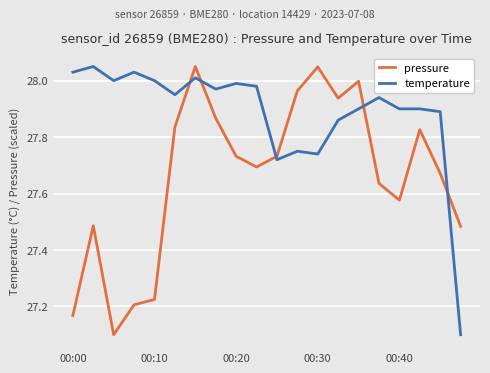

True or false: pressure and temperature cross at least once.

True